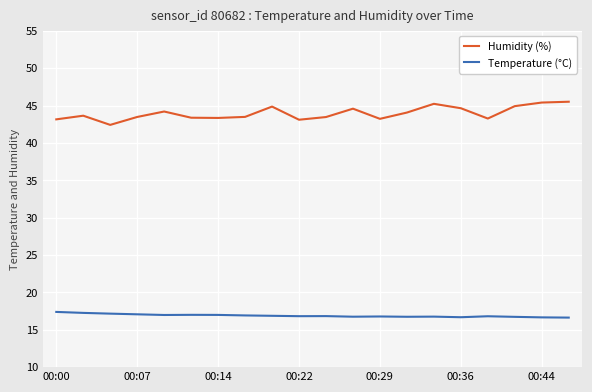

List the series in order of their peak value, highest first.

Humidity (%), Temperature (°C)